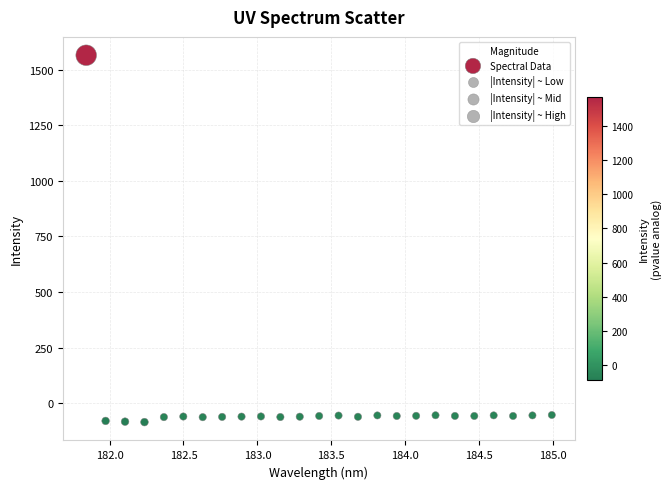

Count the number of points in this scatter plot.

25